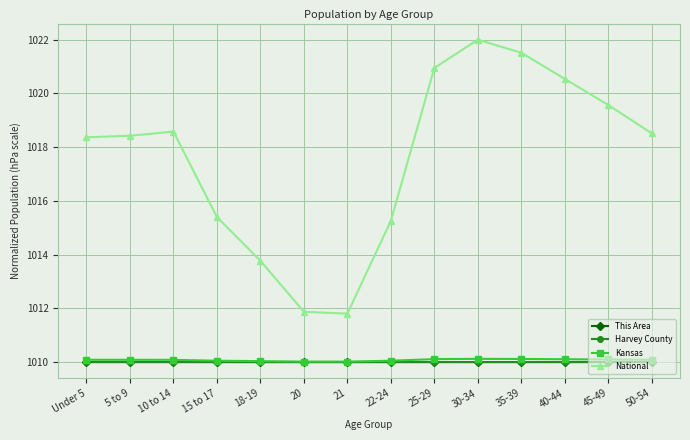

The value of Harvey County at 45-49 is 230.8. True or false?

False